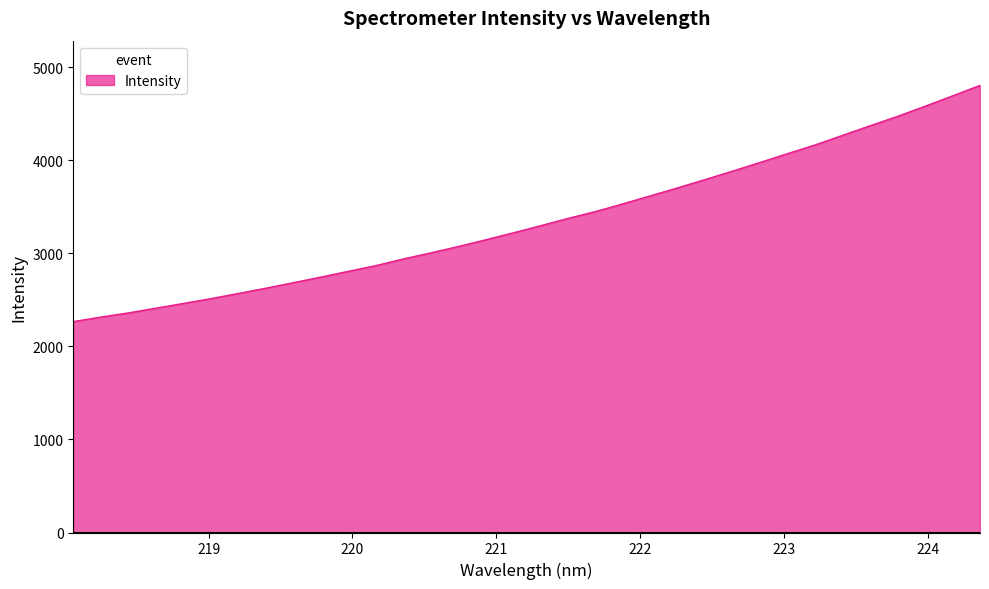

What is the greatest value displayed?

4806.2